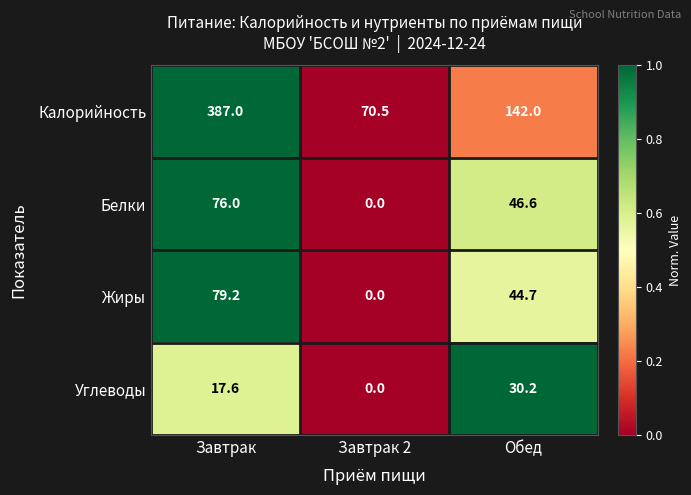

What is the spread (max minus min) of values at Обед?

111.8